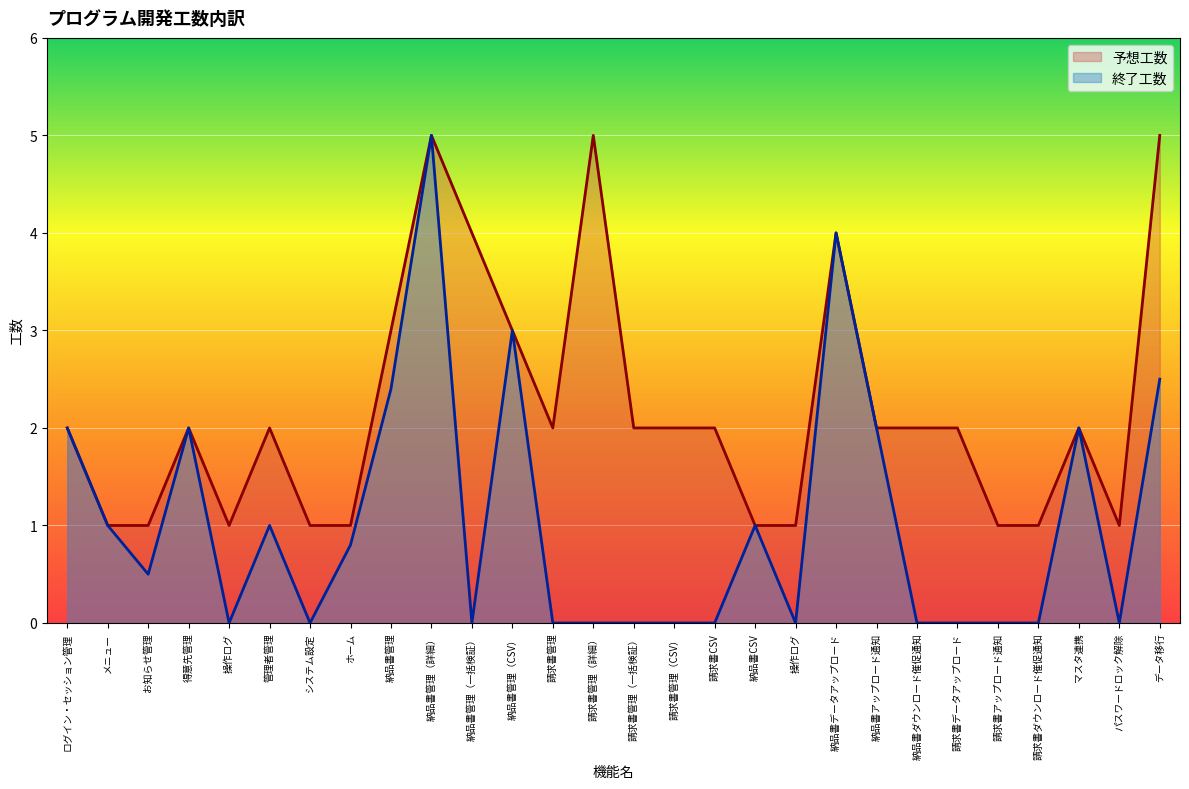

In 終了工数, how many points are lower than both neighbors (excluding endpoints)?

6